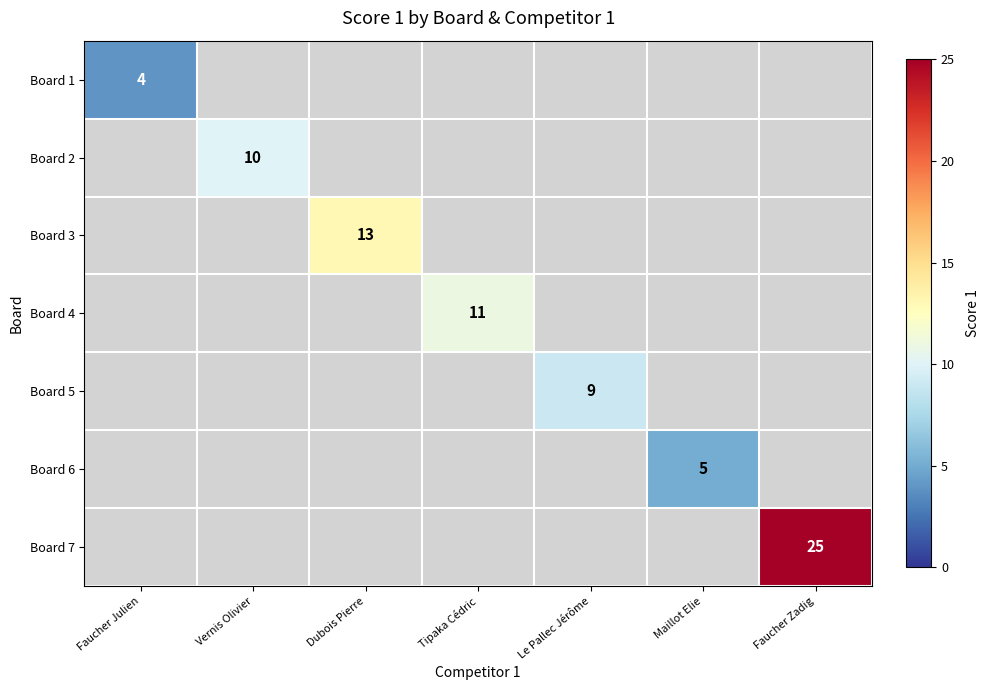

Is it true that Board 6 equals 7 at Maillot Elie?

False